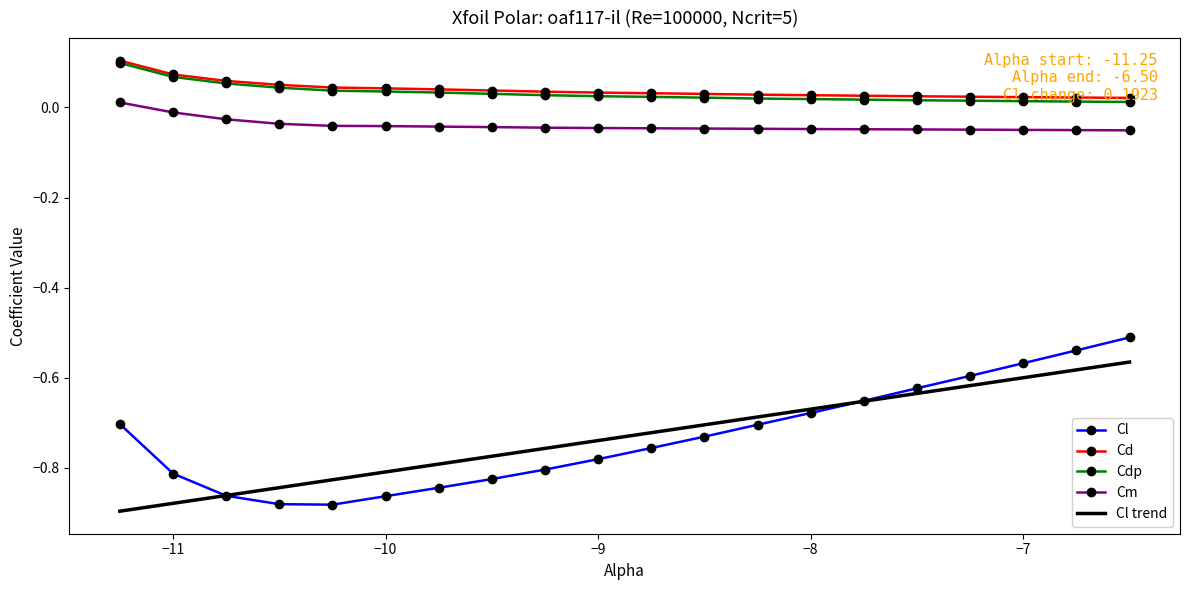

How many series are shown in this chart?

5